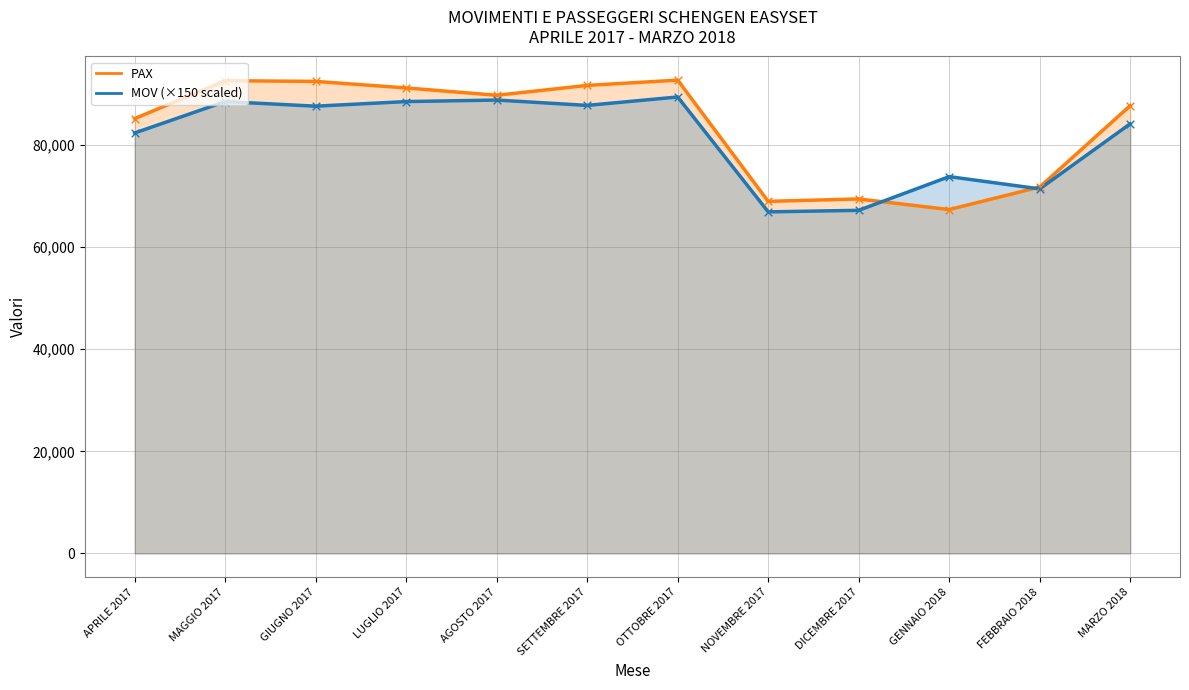

What is the total value across all series at AGOSTO 2017?

178533